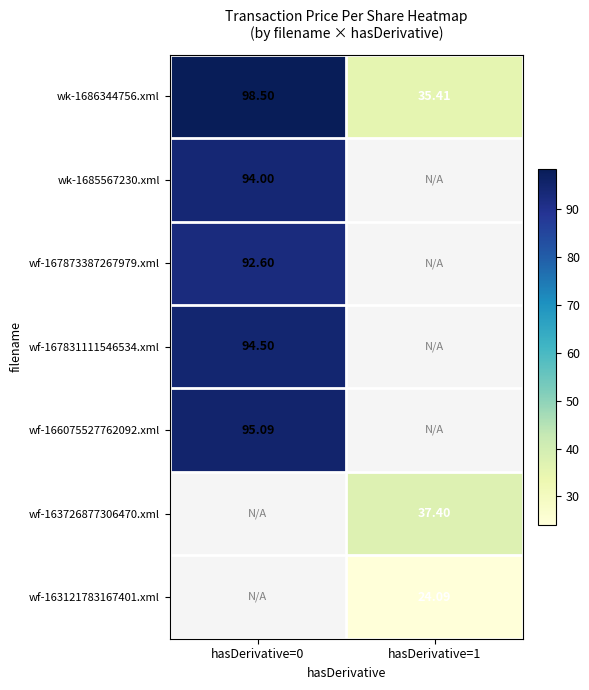

Is the value of wk-1686344756.xml at hasDerivative=1 greater than the value of wf-167873387267979.xml at hasDerivative=0?

No